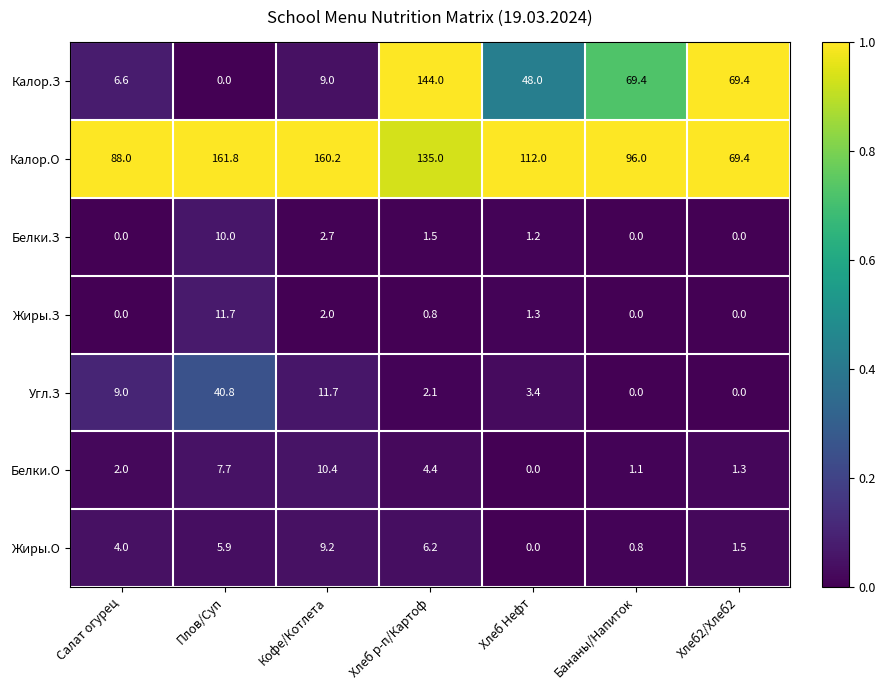

What is the sum of the Белки.О values at Бананы/Напиток and Хлеб р-п/Картоф?

5.5